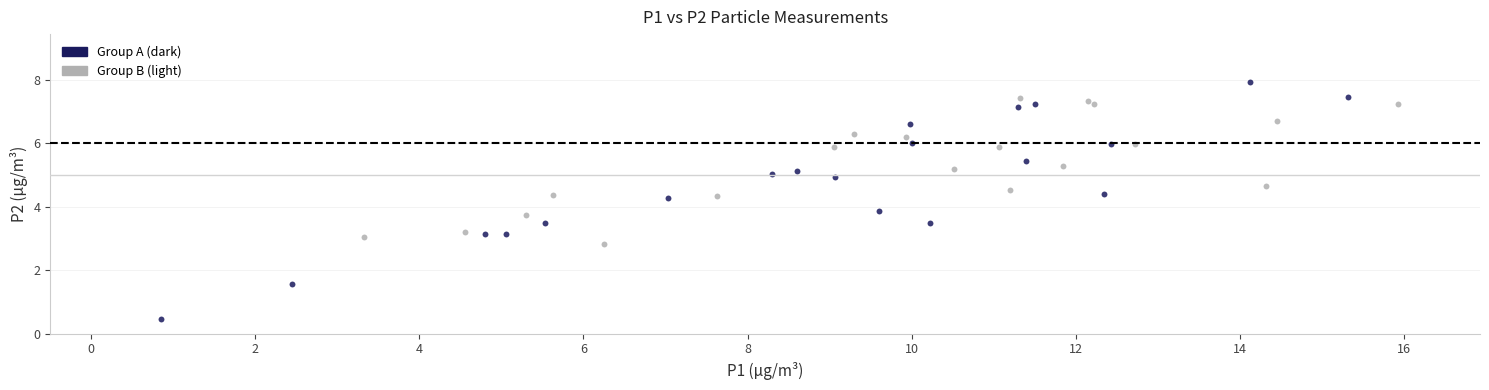

Which series has the widest spread of Y values?

Group A (dark)